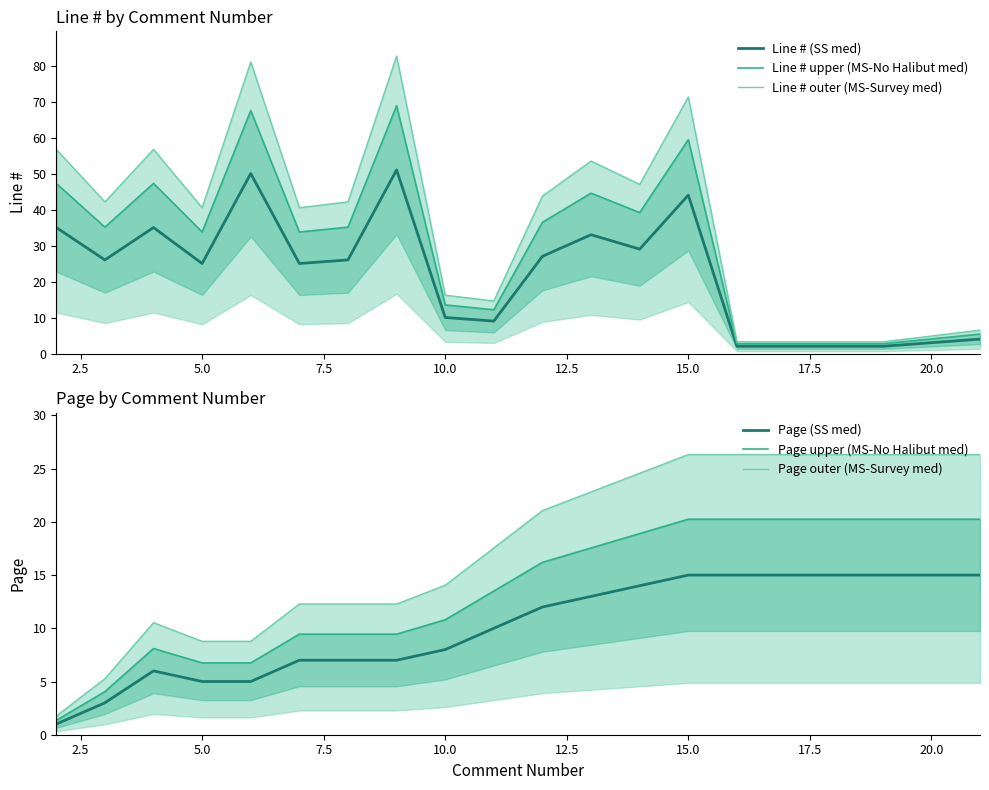

Does the chart have visible grid lines?

No